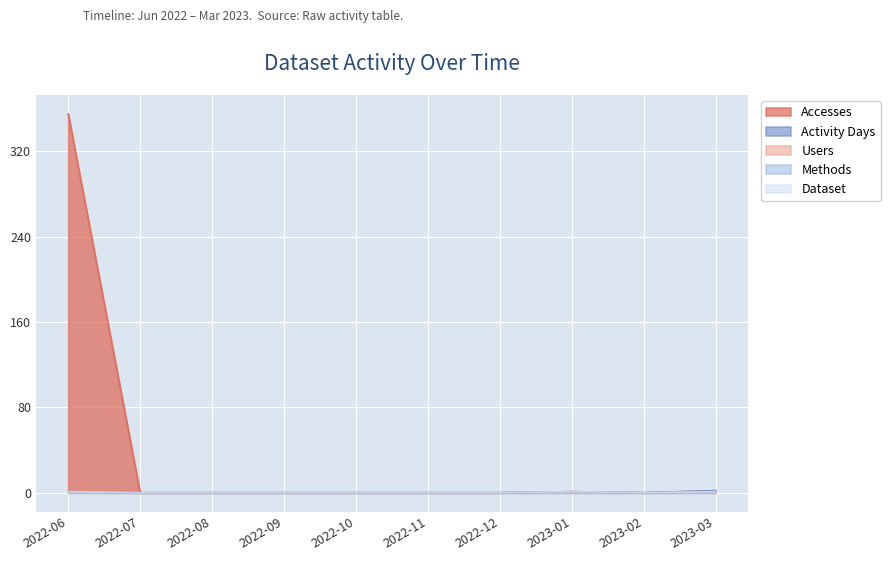

What is the label of the 2nd point from the right?

2023-02